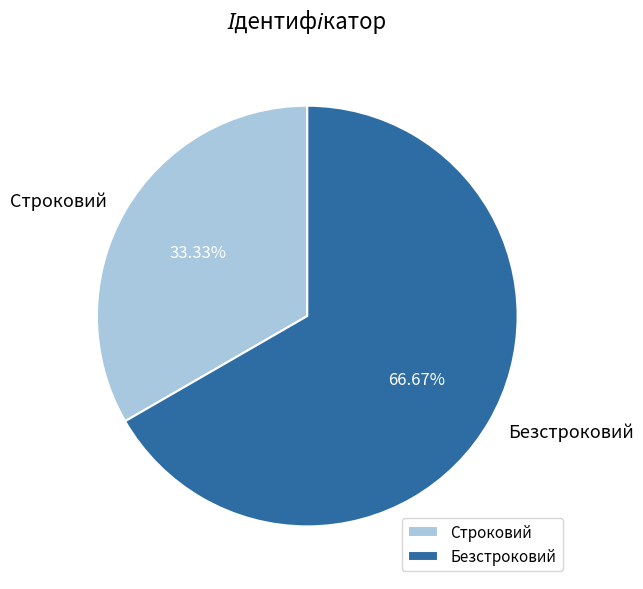

Combined, do Строковий and Безстроковий account for over 50%?

Yes